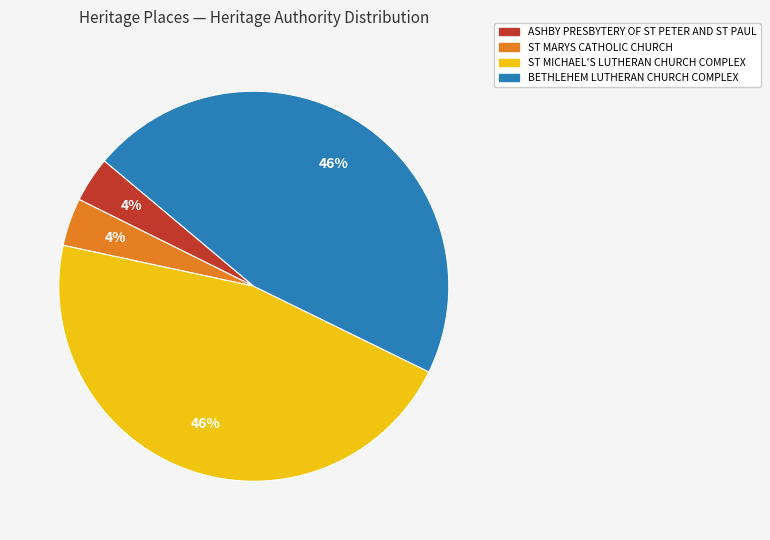

Which has a higher value, ASHBY PRESBYTERY OF ST PETER AND ST PAUL or BETHLEHEM LUTHERAN CHURCH COMPLEX?

BETHLEHEM LUTHERAN CHURCH COMPLEX